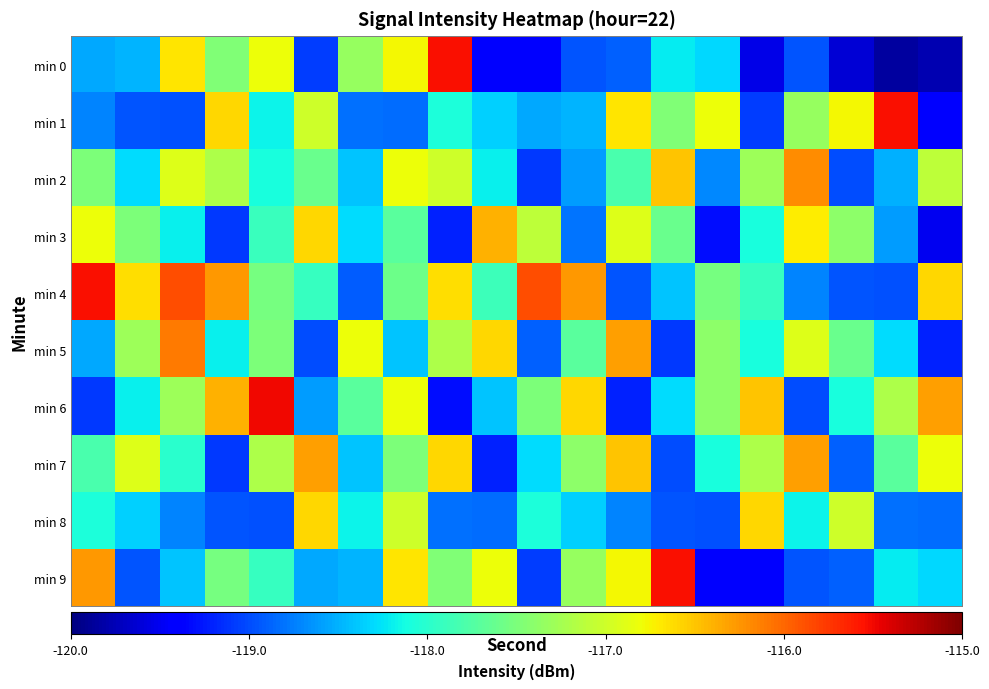

What is the maximum value shown in the chart?

-115.5